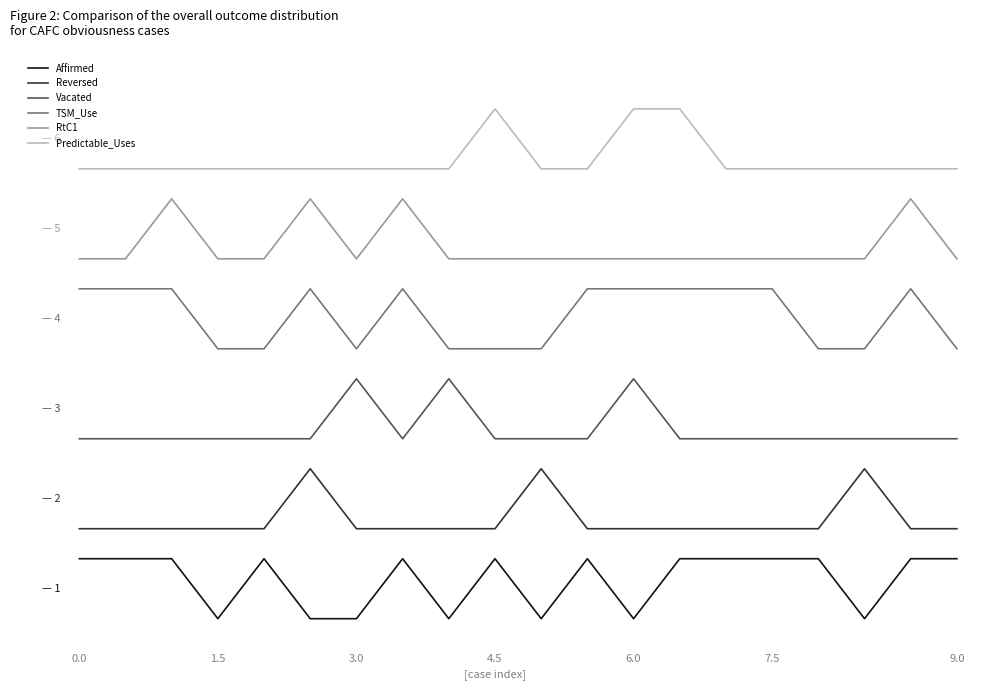

True or false: Vacated and Predictable_Uses cross at least once.

False